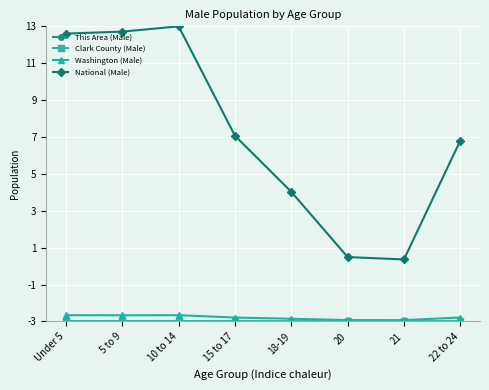

What is the difference between the highest and lowest values at 5 to 9?

15.7